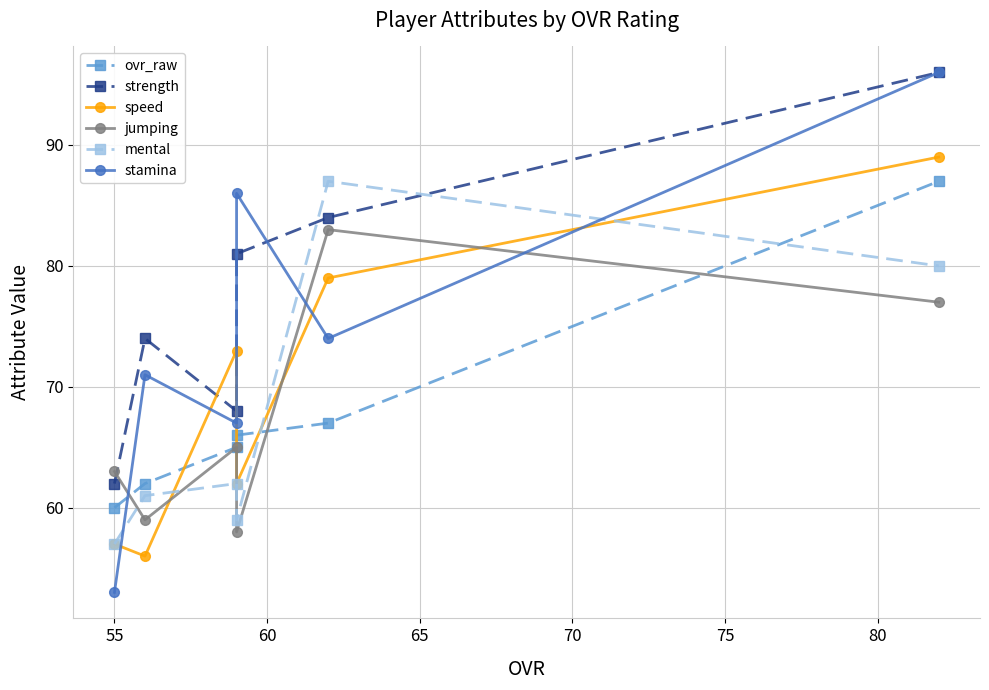

How many interior local peaks does the strength series have?

1